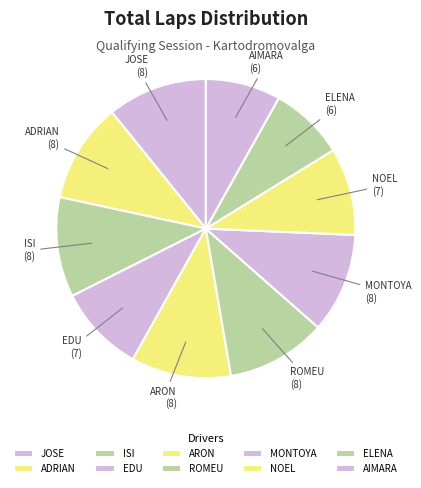

Does ELENA account for over 50% of the chart?

No